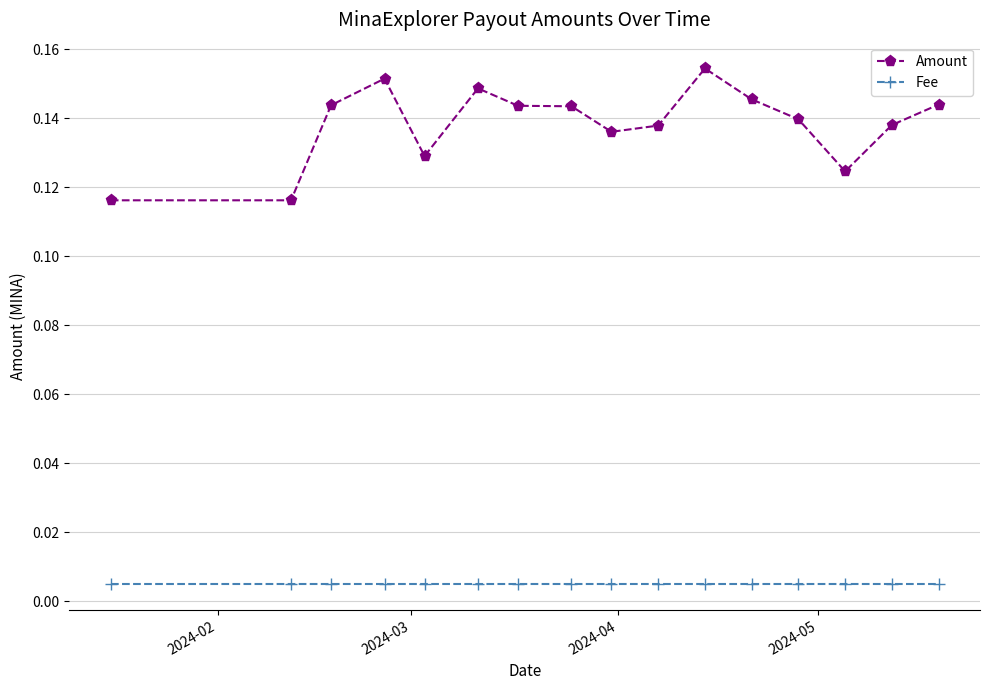

True or false: Fee and Amount intersect in this chart.

False